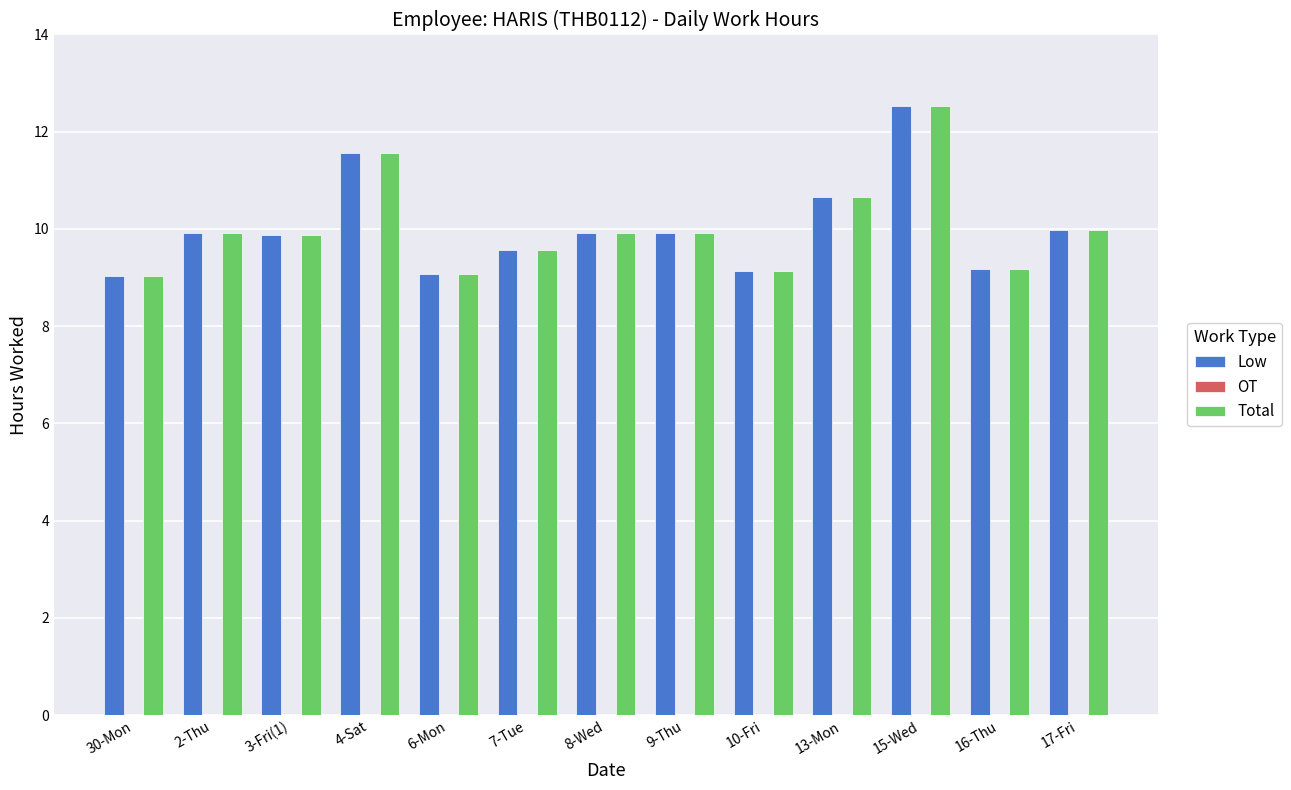

True or false: Low has a value of 3.0 at 15-Wed.

False